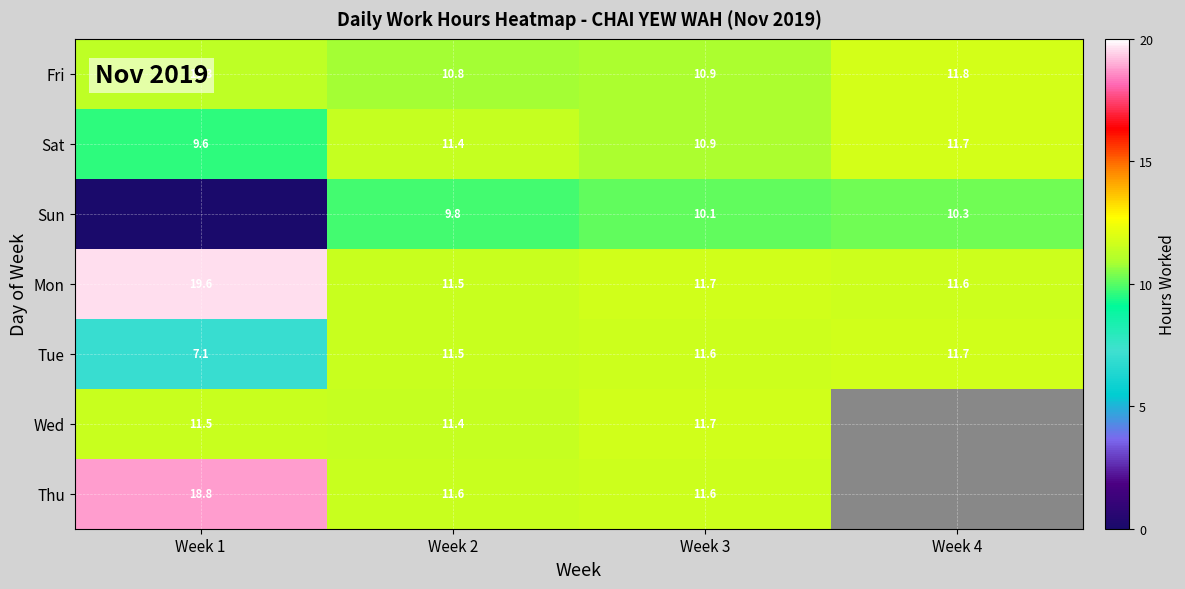

At which label does Fri reach its peak?

Week 4